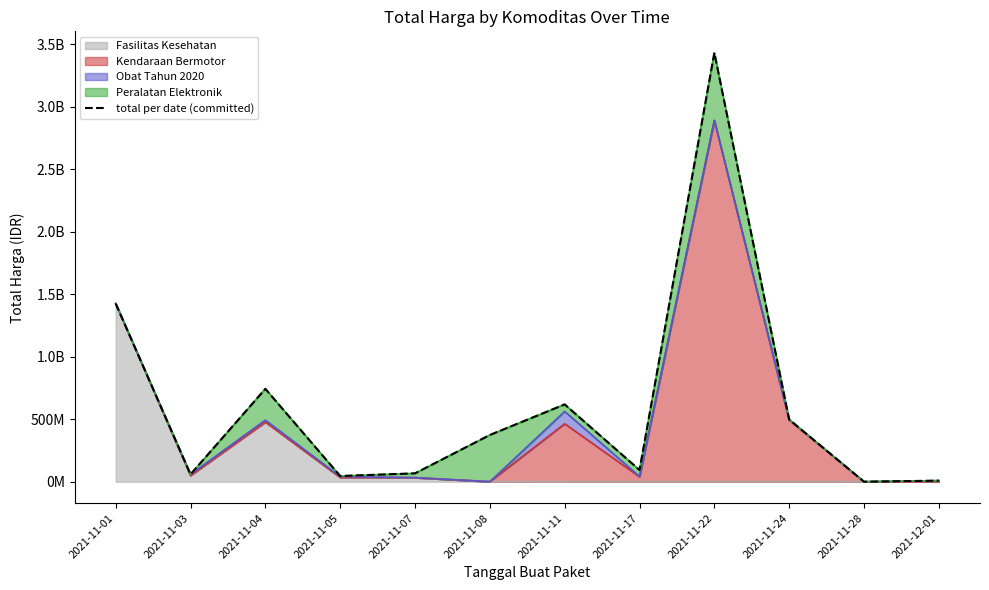

At which category does the data reach its first local peak?

2021-11-04